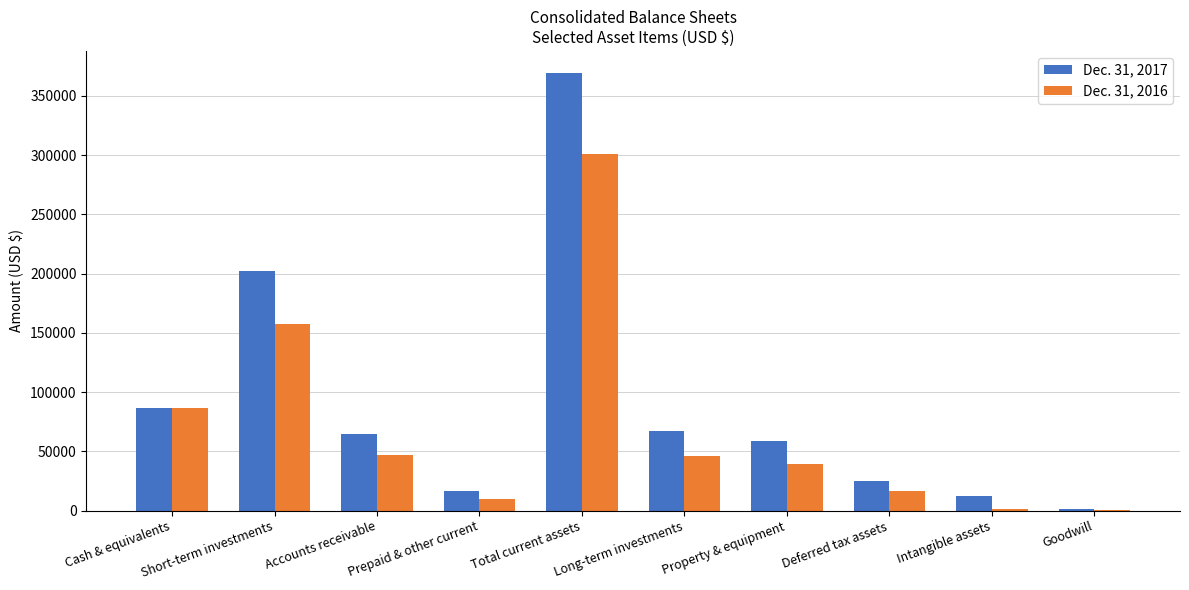

Which series changed the most between Prepaid & other current and Long-term investments?

Dec. 31, 2017